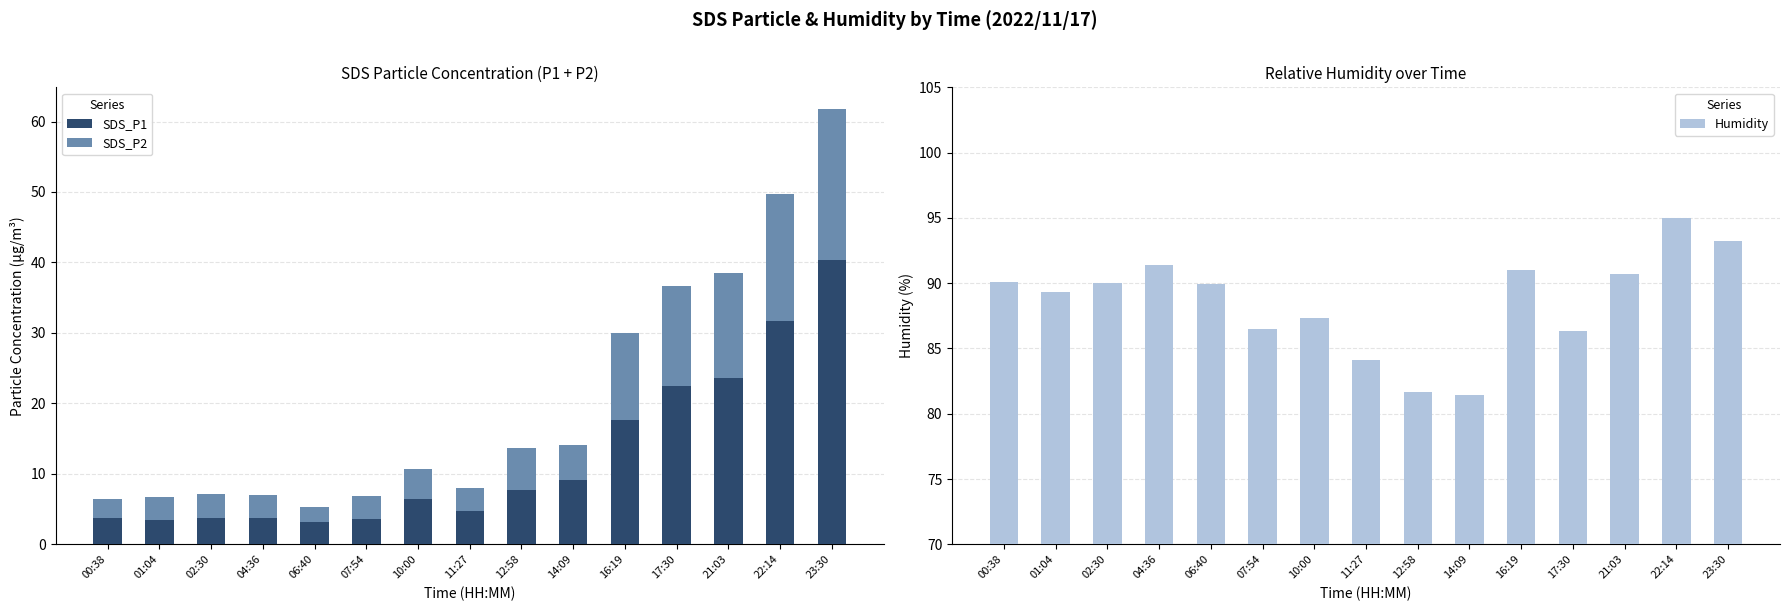

Rank the series by their maximum value, from lowest to highest.

SDS_P2, SDS_P1, Humidity